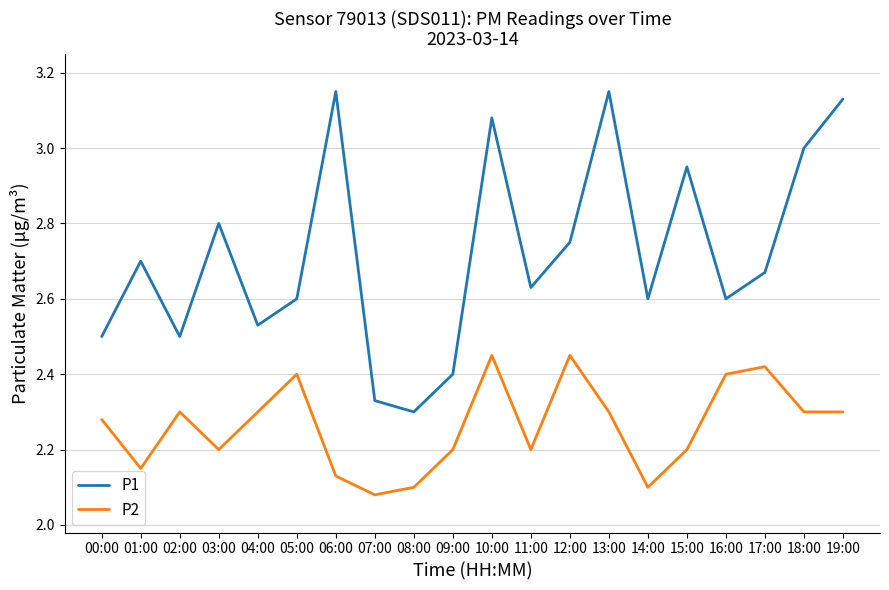

Which category has the lowest value in the P1 series?

08:00